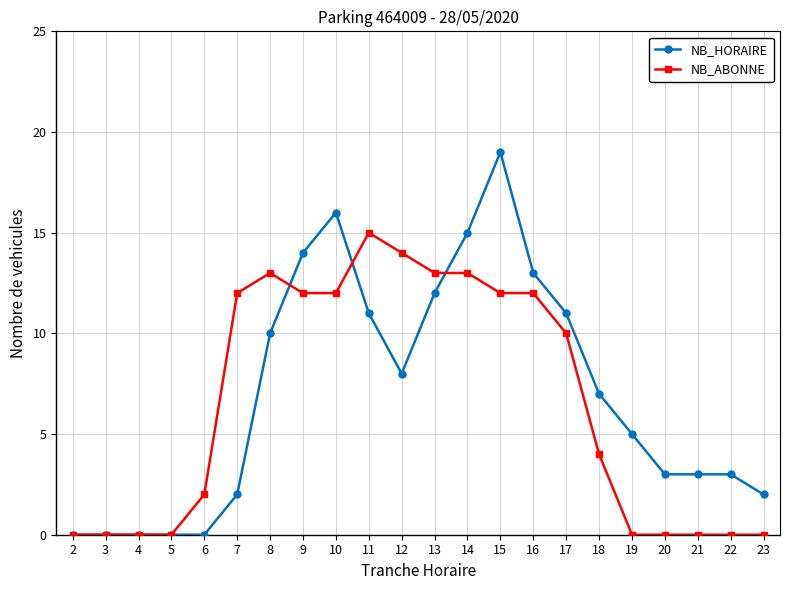

How many series are shown in this chart?

2